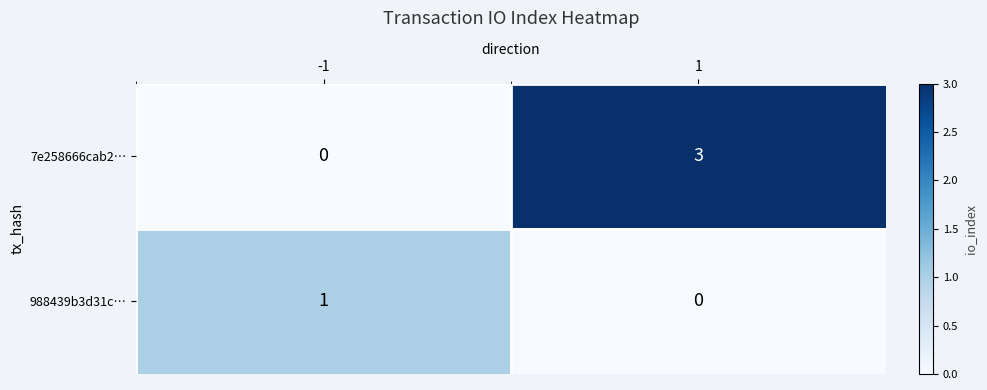

What is the maximum value shown in the chart?

3